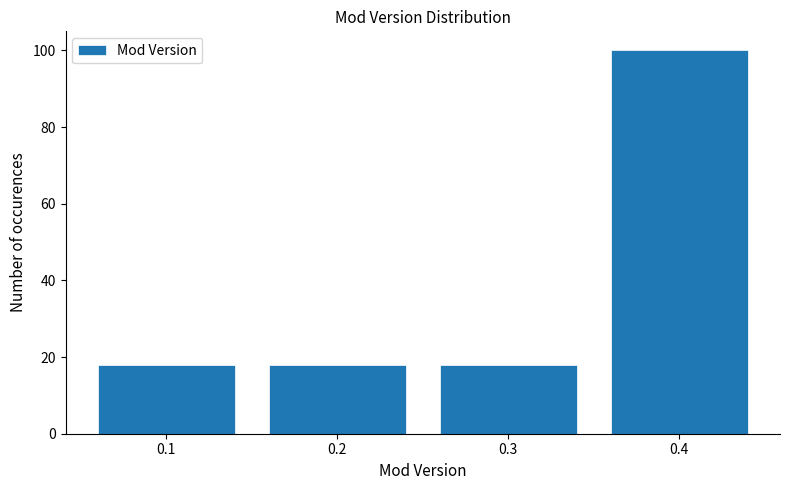

Reading right to left, transcribe all the data shown in this chart.

0.4=100	0.3=18	0.2=18	0.1=18